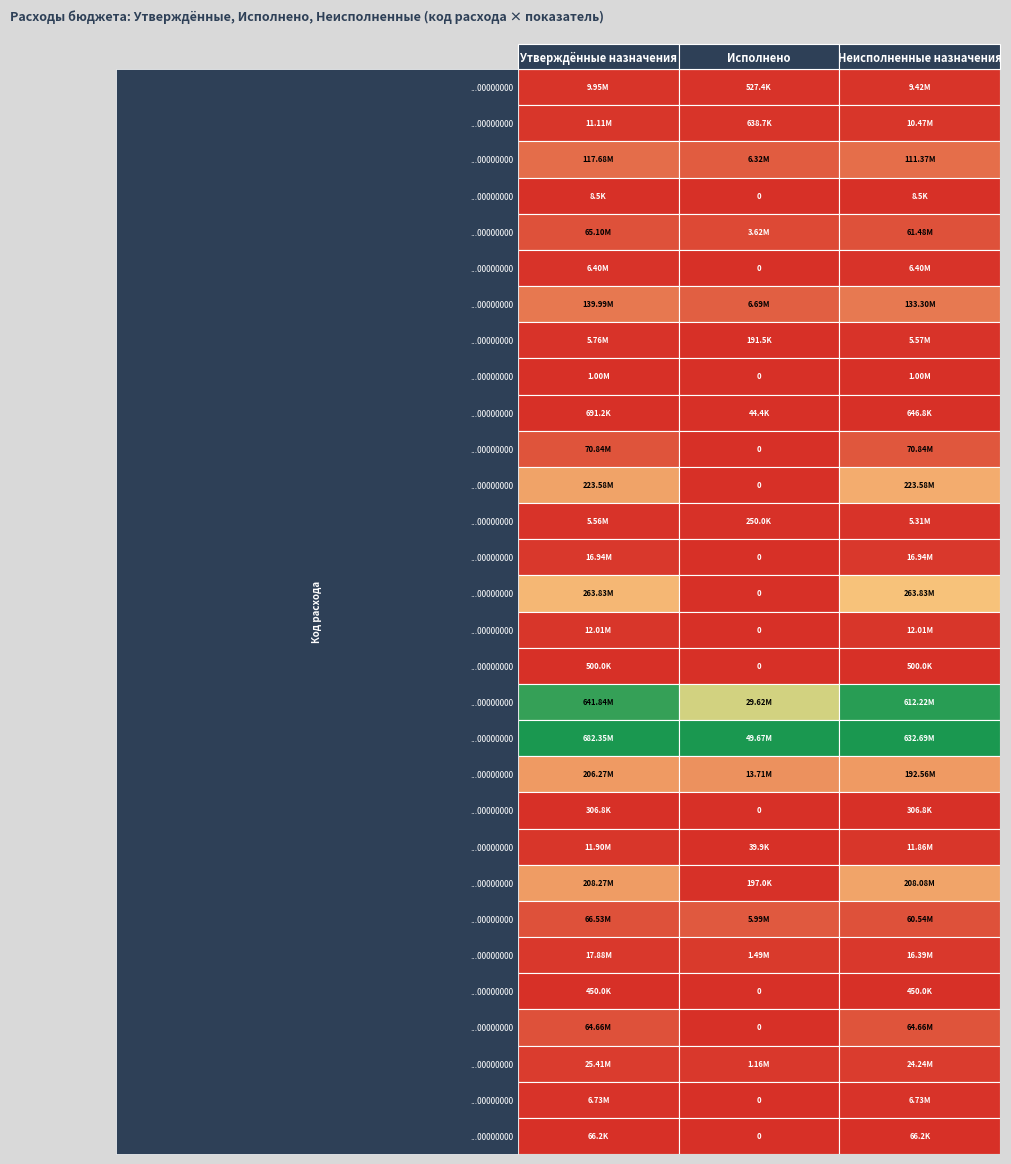

What is the spread (max minus min) of values at 2?

632680444.9